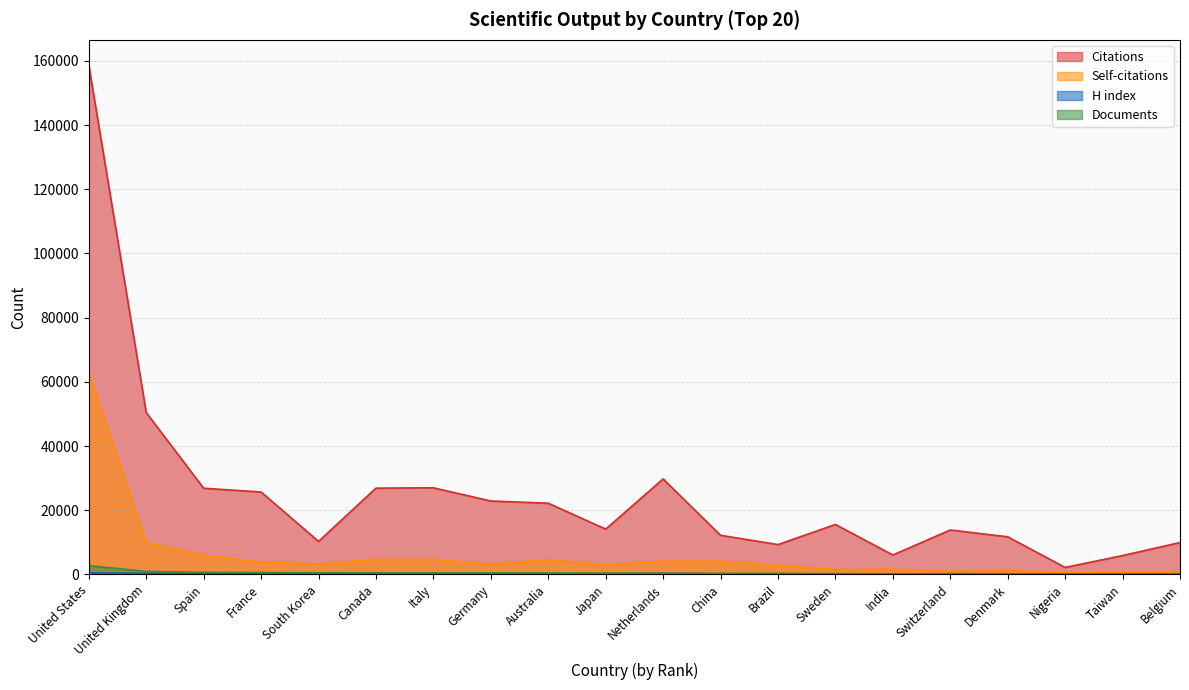

The value of Citations at Spain is 26858. True or false?

True